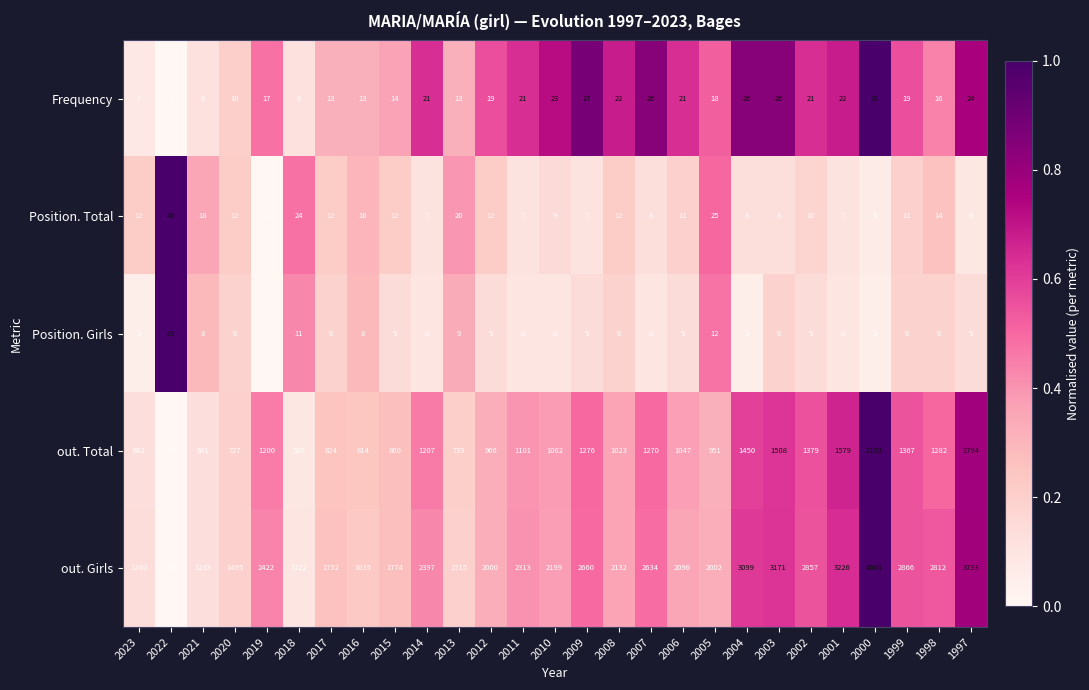

True or false: out. Girls has a value of 4601 at 2000.

True